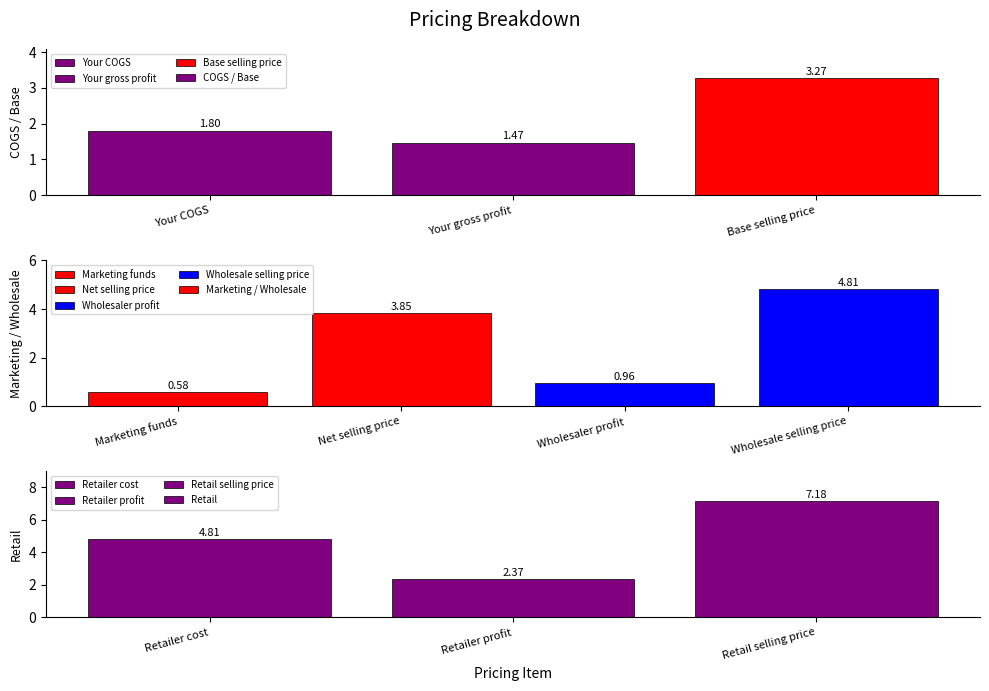

At which label is the value closest to 3?

Base selling price